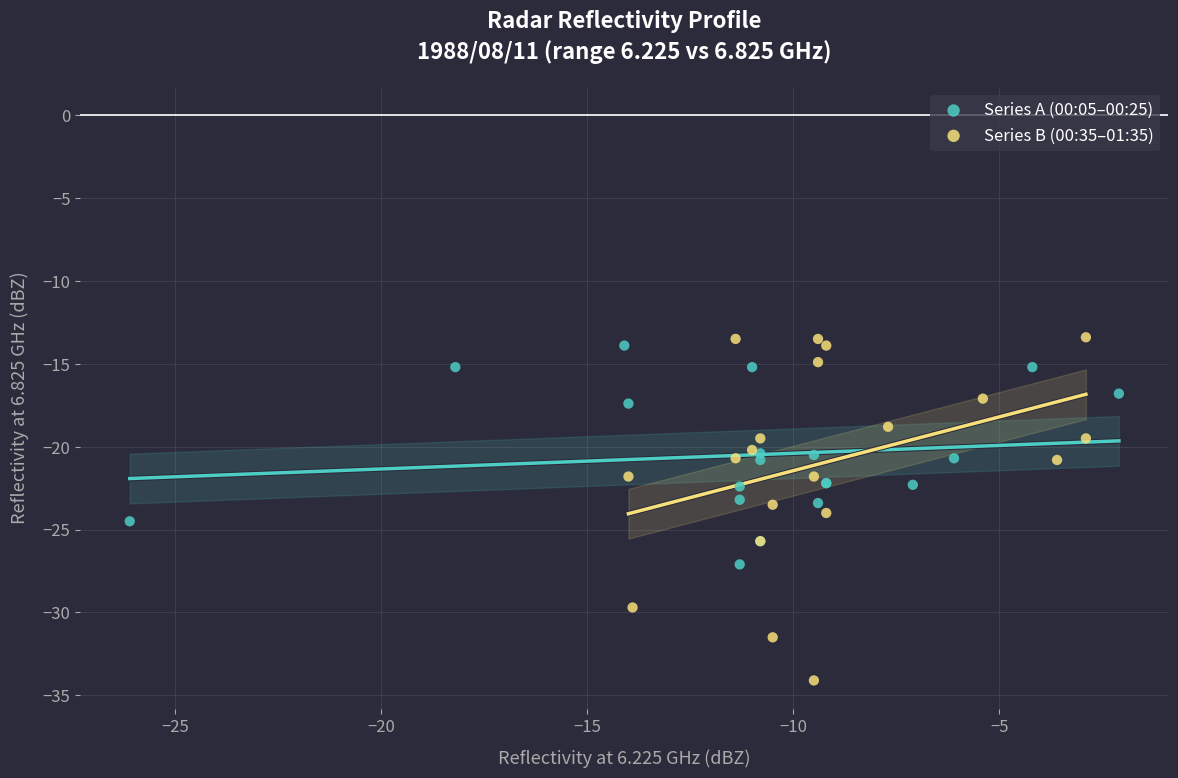

Which series has the largest Y range (max minus min)?

Series B (00:35–01:35)